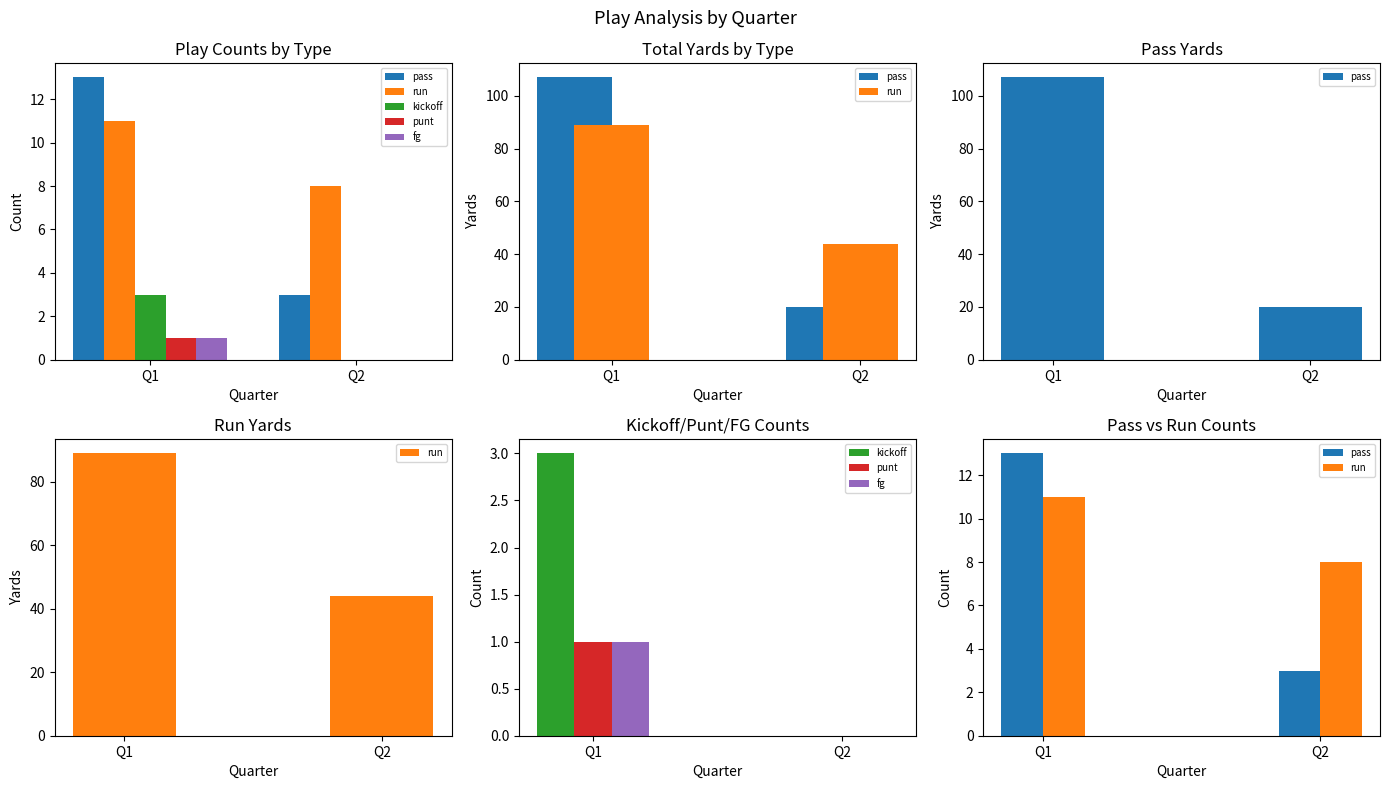

What is the value of the run bar at the 2nd from the left?

8